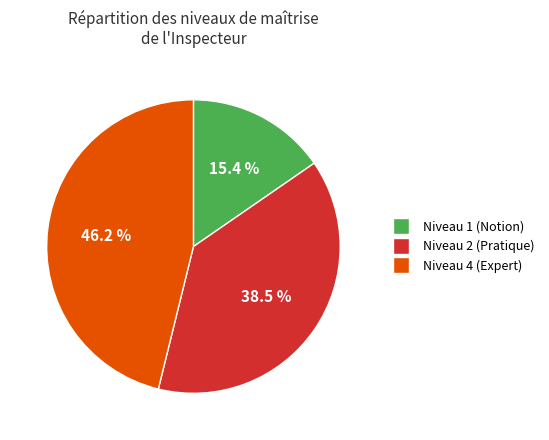

Rank the categories by value from lowest to highest.

Niveau 1 (Notion), Niveau 2 (Pratique), Niveau 4 (Expert)